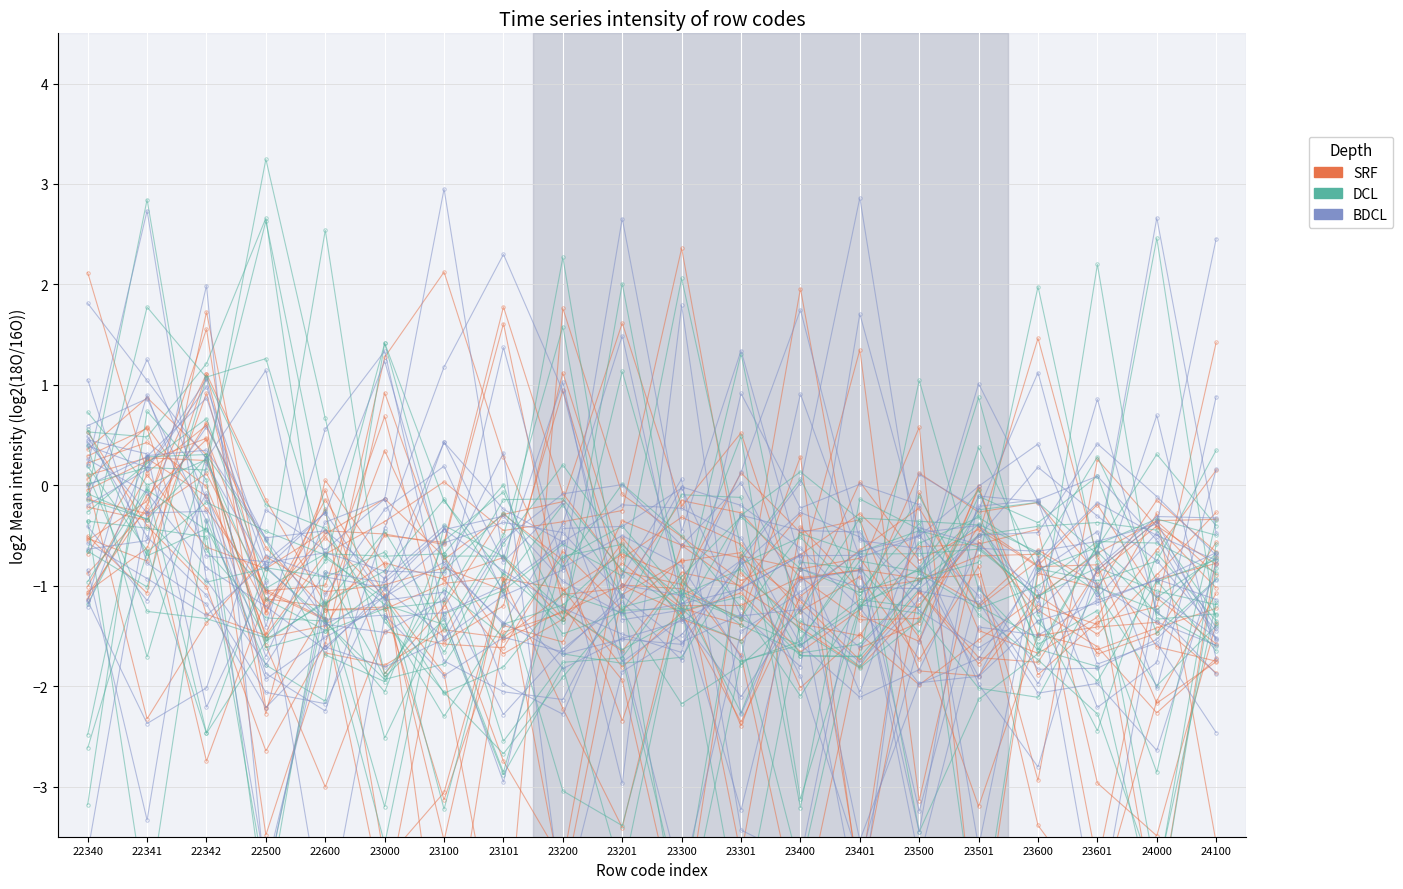

How many interior local peaks does the BDCL series have?

5